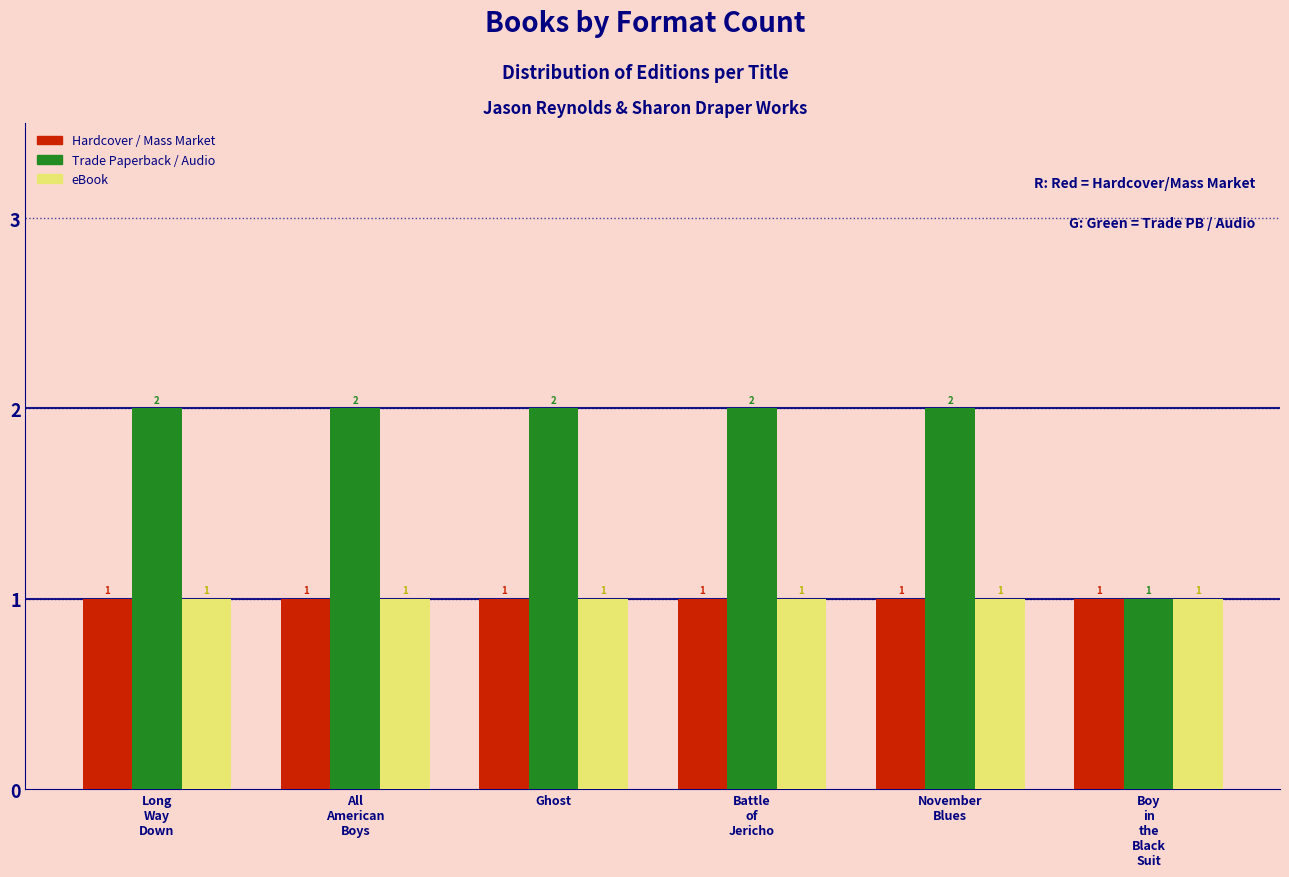

Reading right to left, what are all the values shown in this chart?

Hardcover / Mass Market: 1	1	1	1	1	1
Trade Paperback / Audio: 1	2	2	2	2	2
eBook: 1	1	1	1	1	1